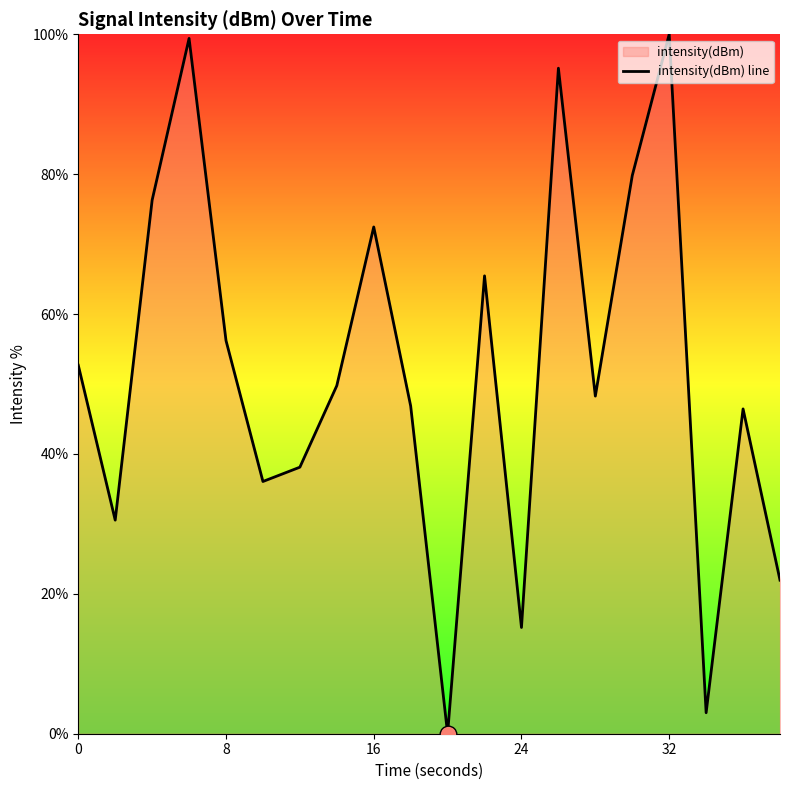

Does the chart display data point markers on the line(s)?

No